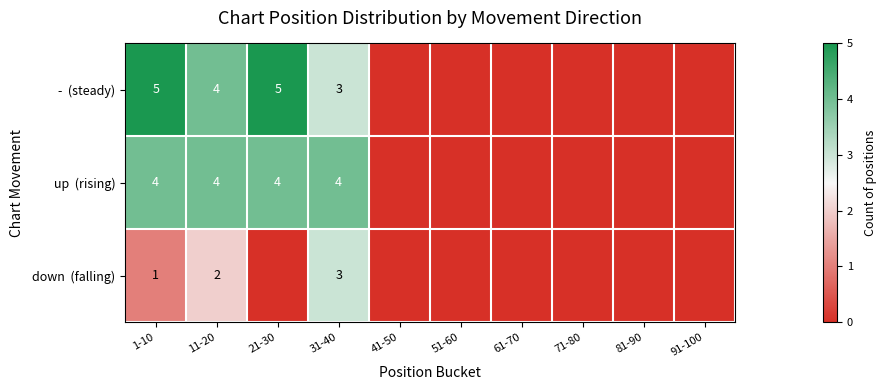

At which category does the chart reach its peak across all series?

1-10